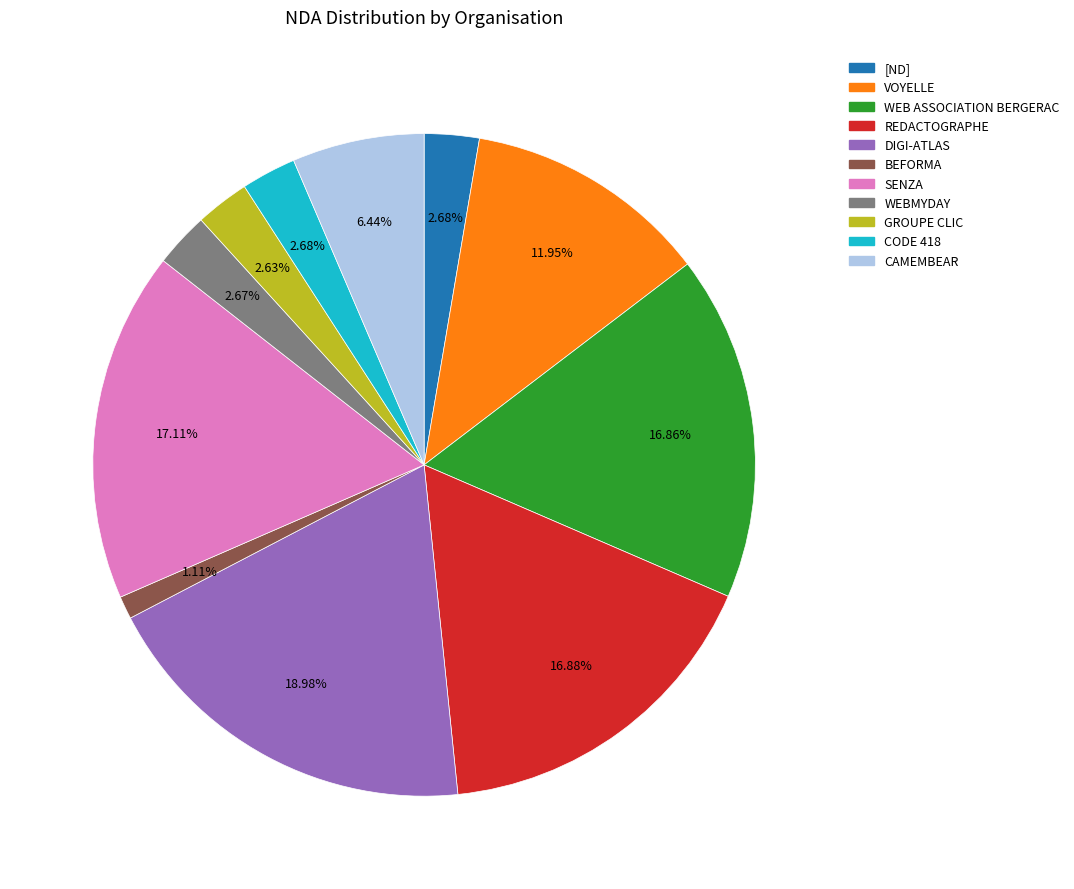

Do WEBMYDAY and VOYELLE together represent more than half of the pie?

No